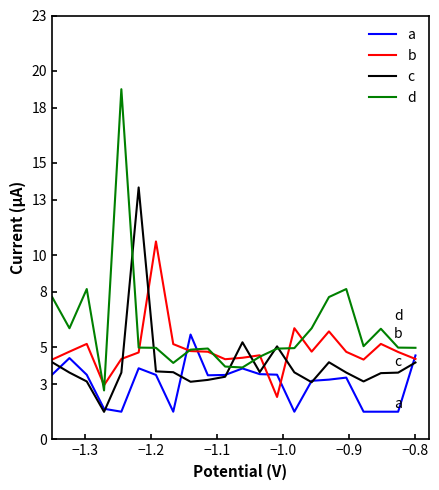

How many lines are shown in the chart?

4